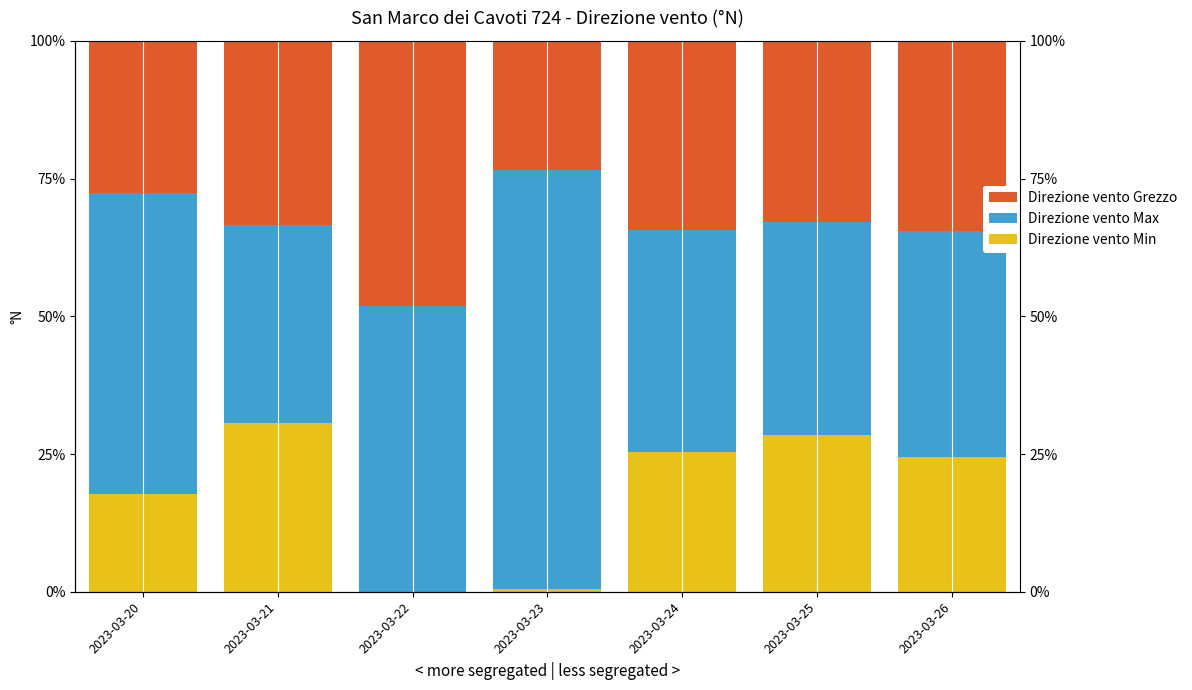

Reading left to right, extract all data points from this chart.

Direzione vento Min: 17.7	30.6	0.0	0.4	25.4	28.4	24.5
Direzione vento Max: 54.6	35.9	52.0	76.1	40.2	38.7	40.9
Direzione vento Grezzo: 27.7	33.5	48.0	23.4	34.4	32.9	34.6